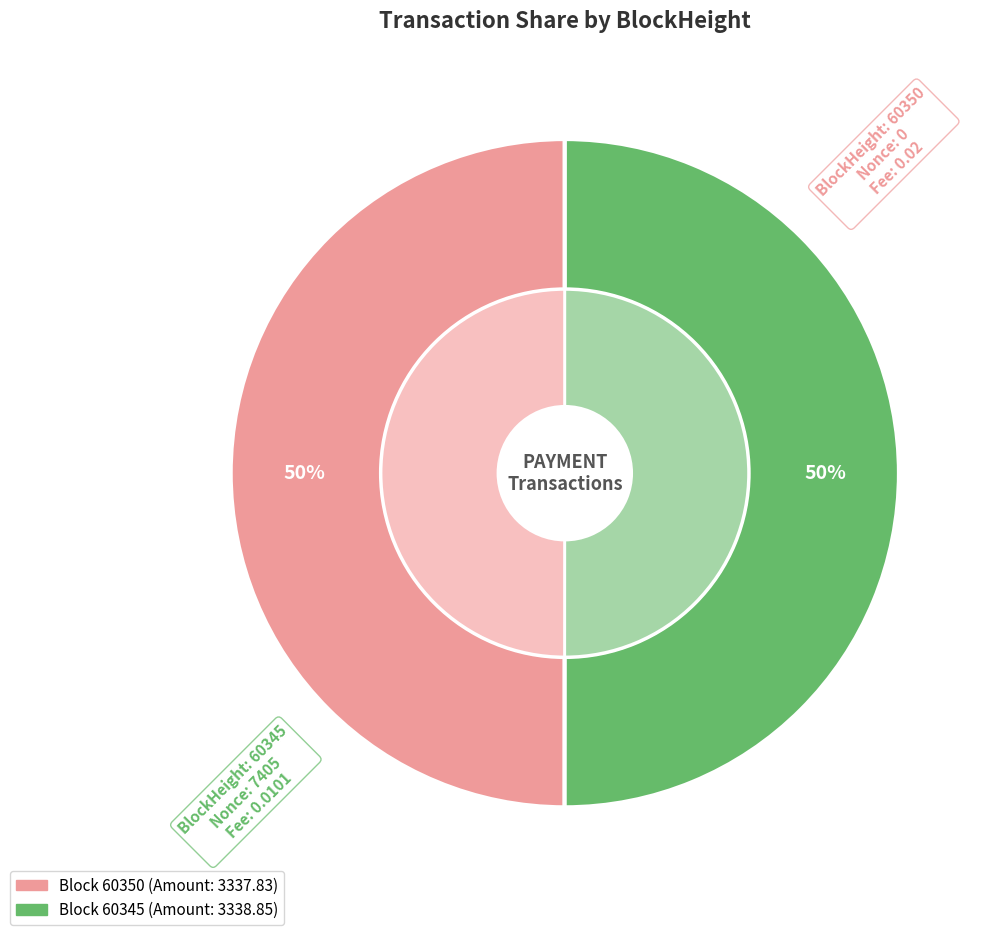

Rank the categories by value from highest to lowest.

60345, 60350